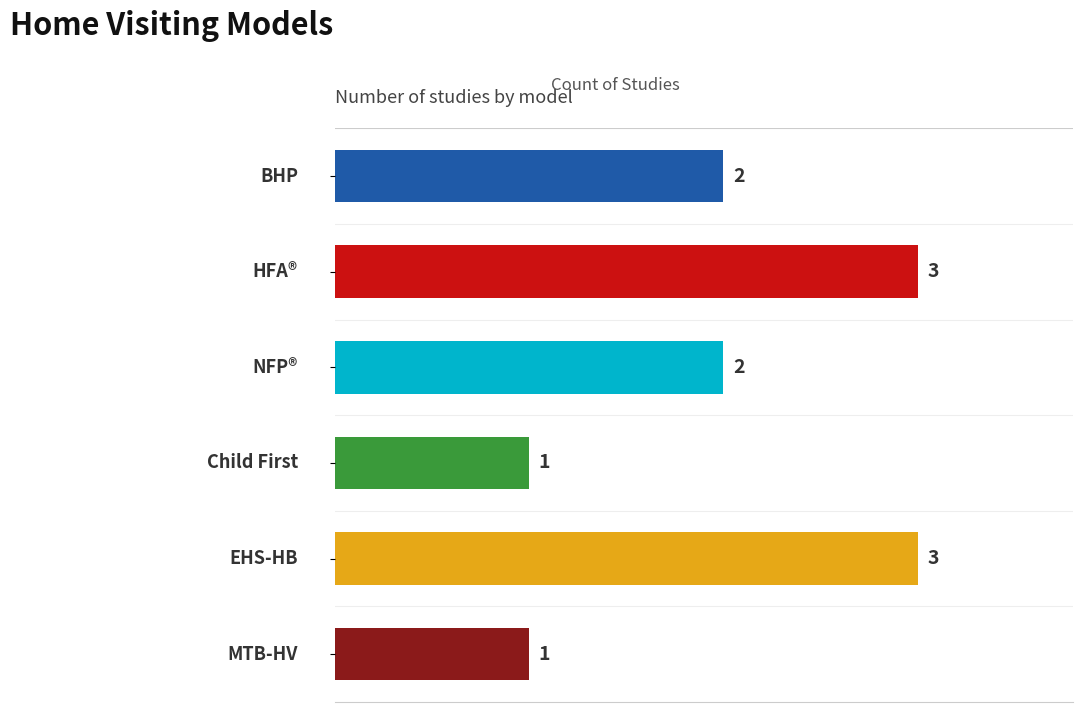

How many bars are there in total?

6